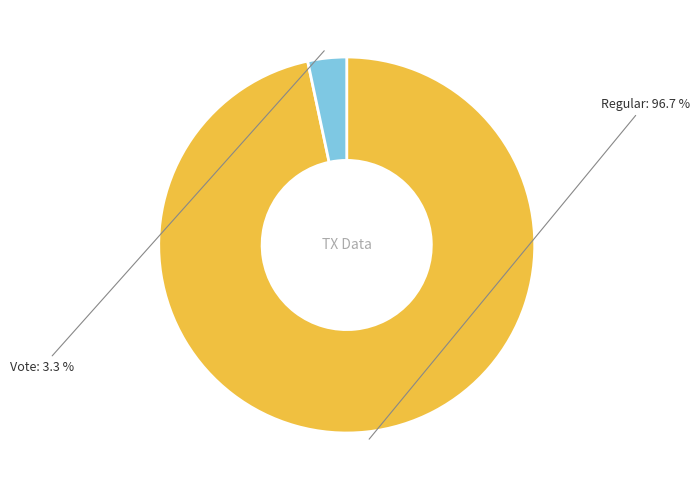

What portion of the pie excludes Vote?

96.7%